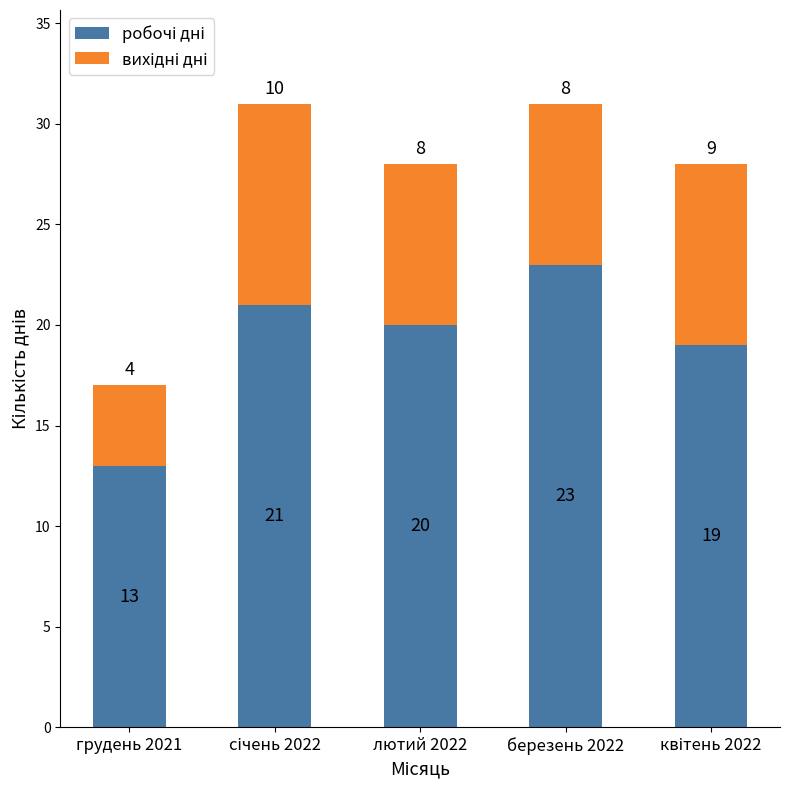

What is the total value across all series at січень 2022?

31